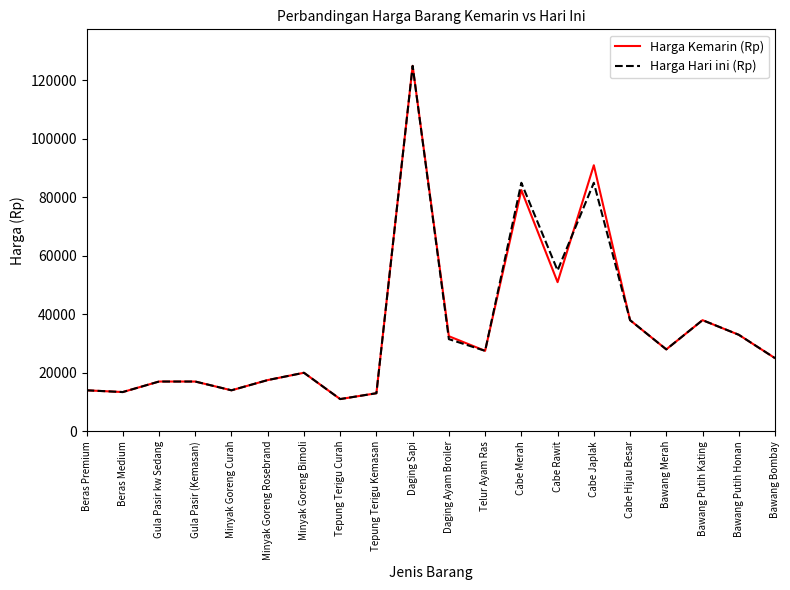

How many lines are shown in the chart?

2